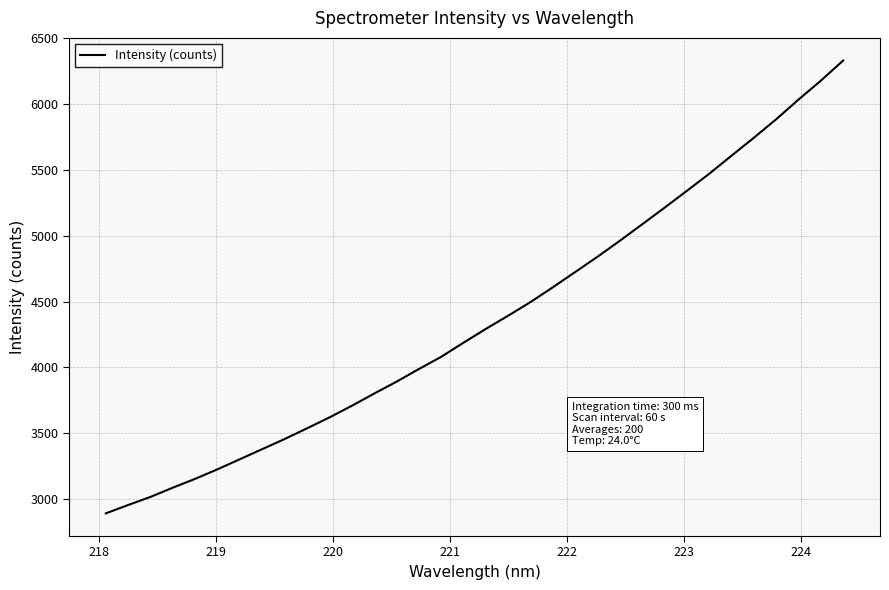

What is the difference between the maximum and minimum values?

3435.6